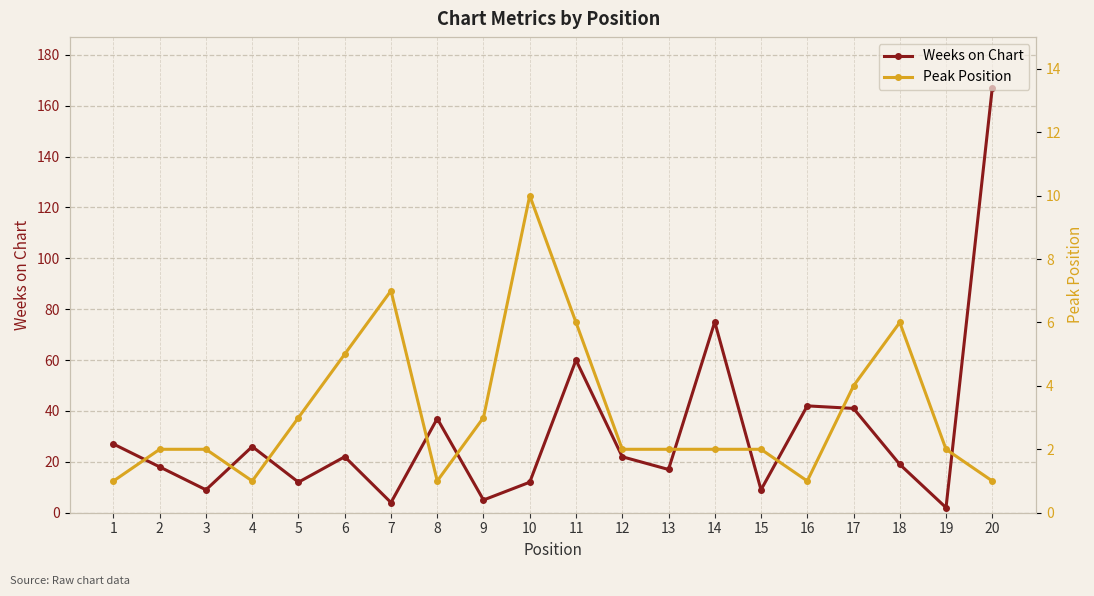

What is the value of the Peak Position point at the 1st from the left?

1